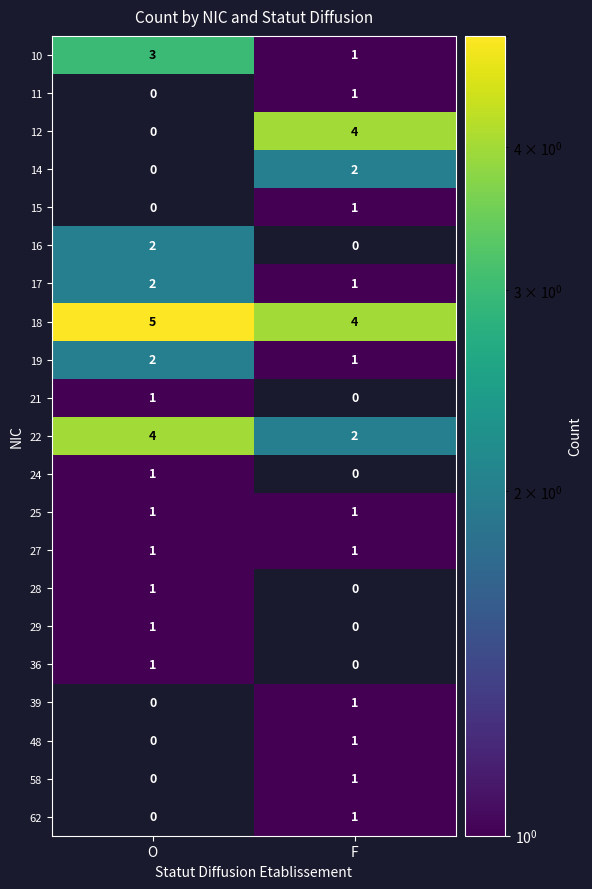

Is it true that 16 equals 1 at O?

False